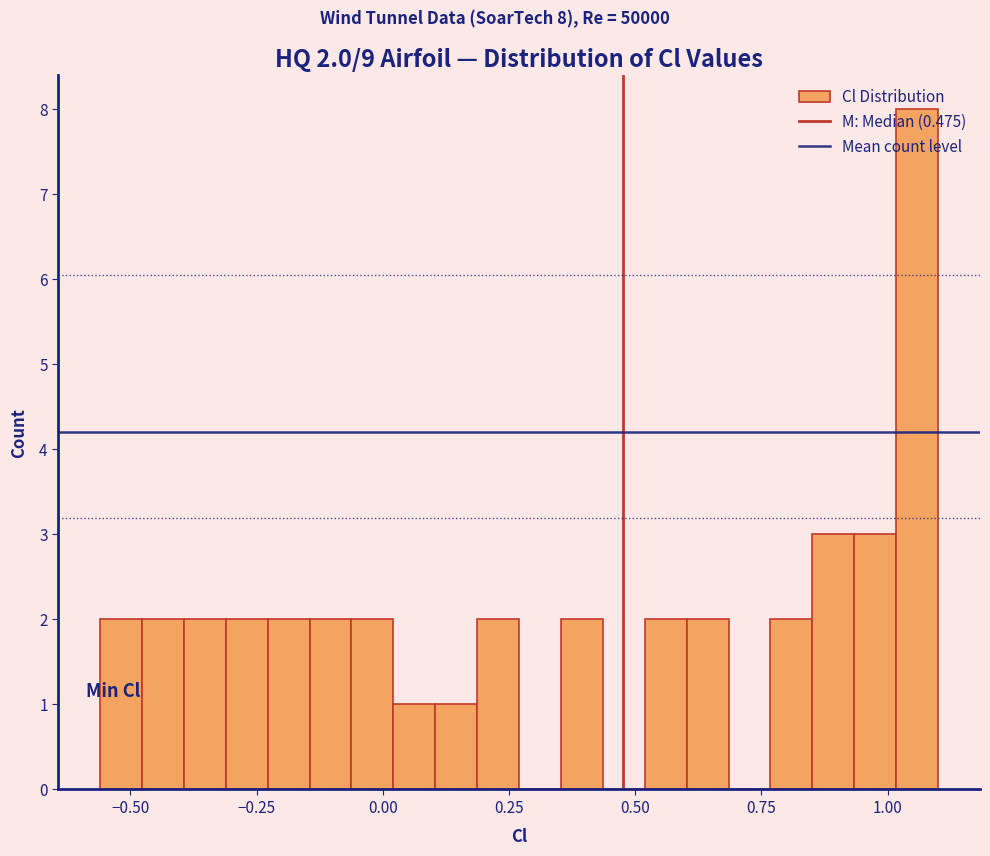

Read against the x-axis, roughly where is the centre of the tallest bar?

1.05